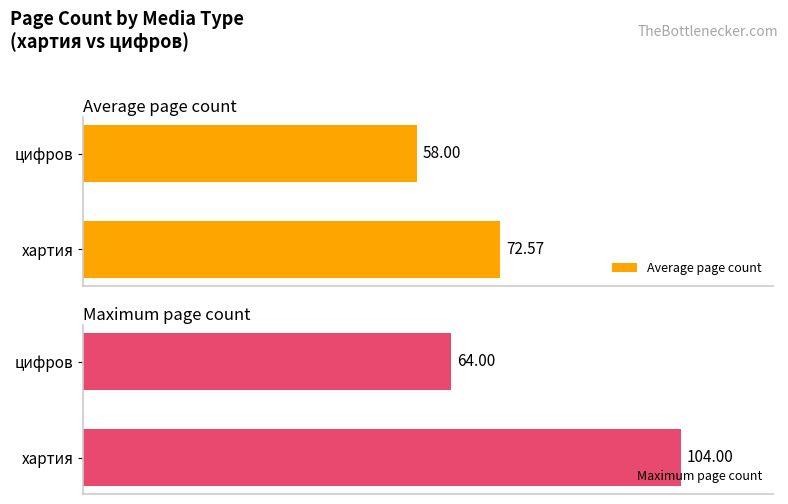

Where is Average page count nearest to the value 65?

цифров